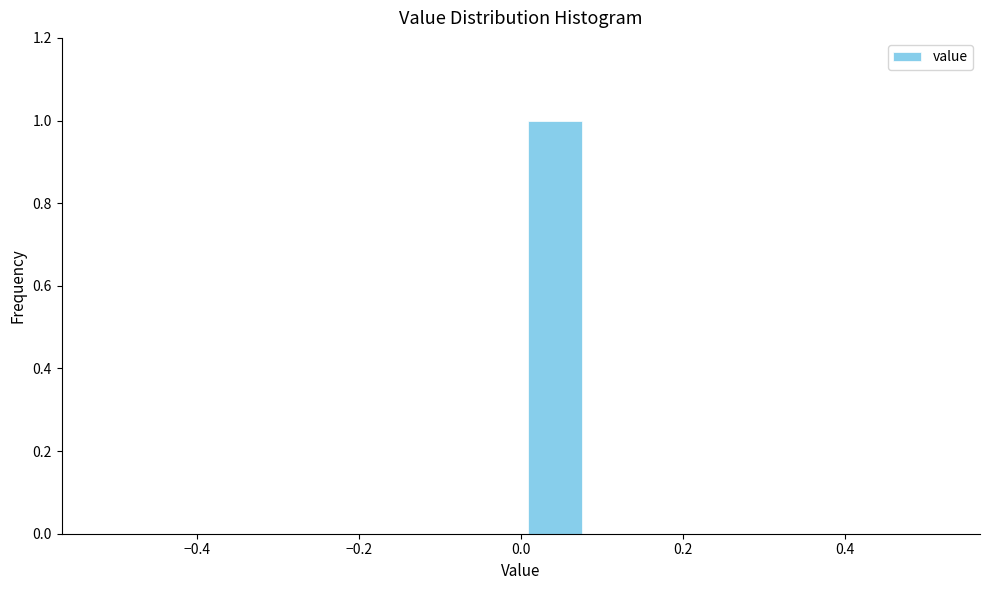

Which range on the x-axis has the tallest bar?

0.00 to 0.08